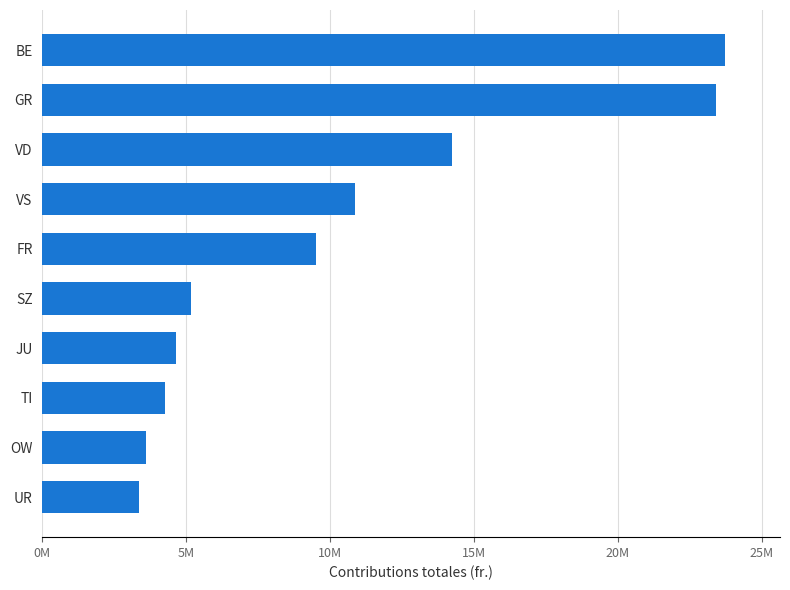

Does the chart contain any negative values?

No